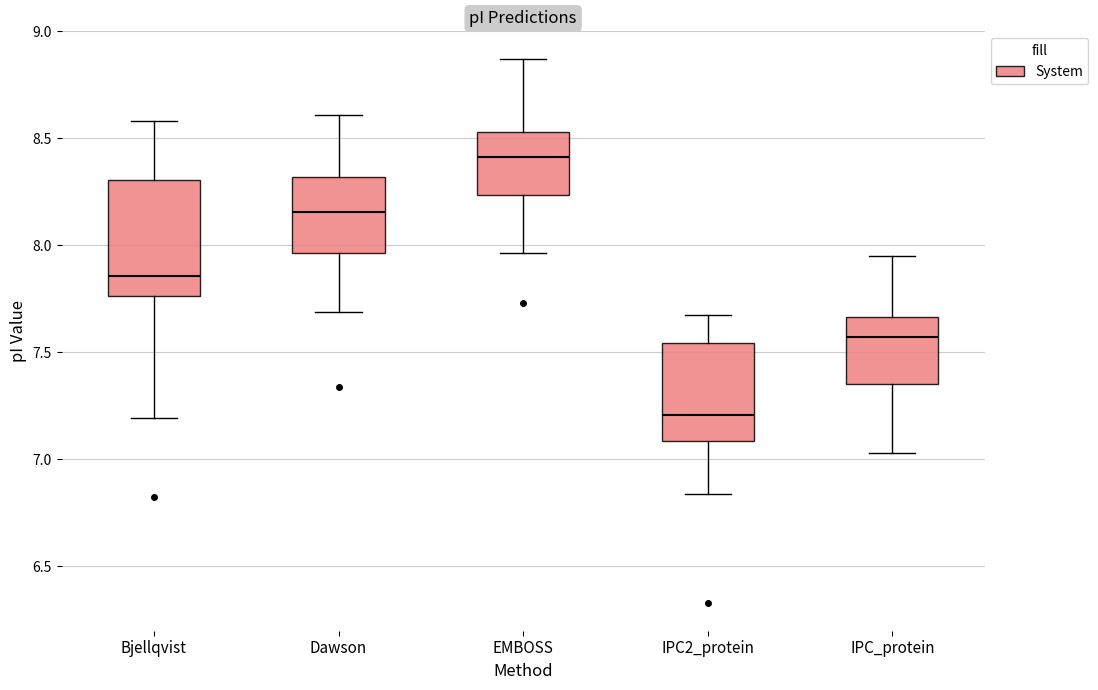

Comparing the boxes themselves (not the whiskers), which one is the tallest?

Bjellqvist